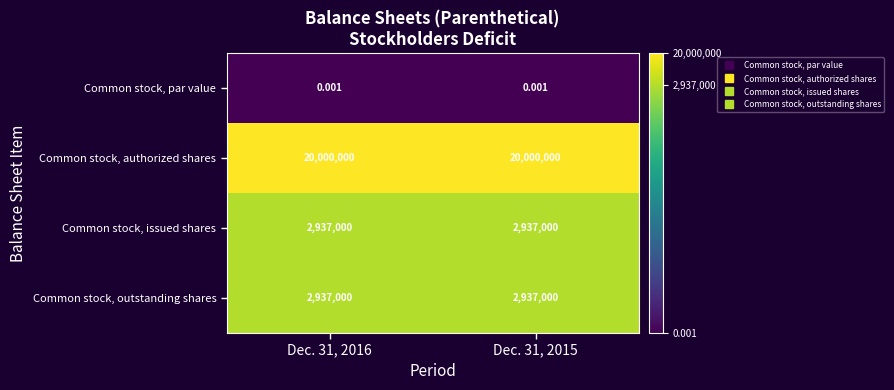

Is the value of Common stock, authorized shares at Dec. 31, 2016 greater than the value of Common stock, issued shares at Dec. 31, 2016?

Yes